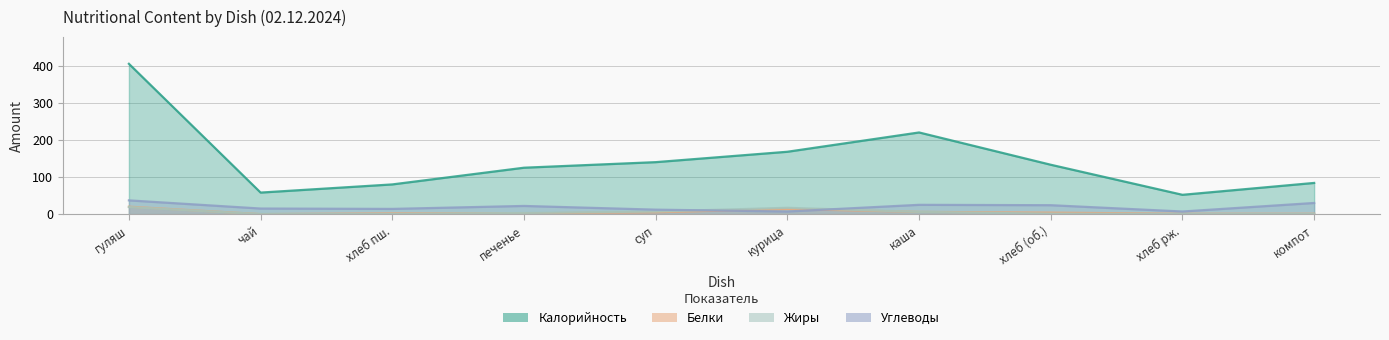

What is the sum of the Углеводы values at курица and хлеб (об.)?

31